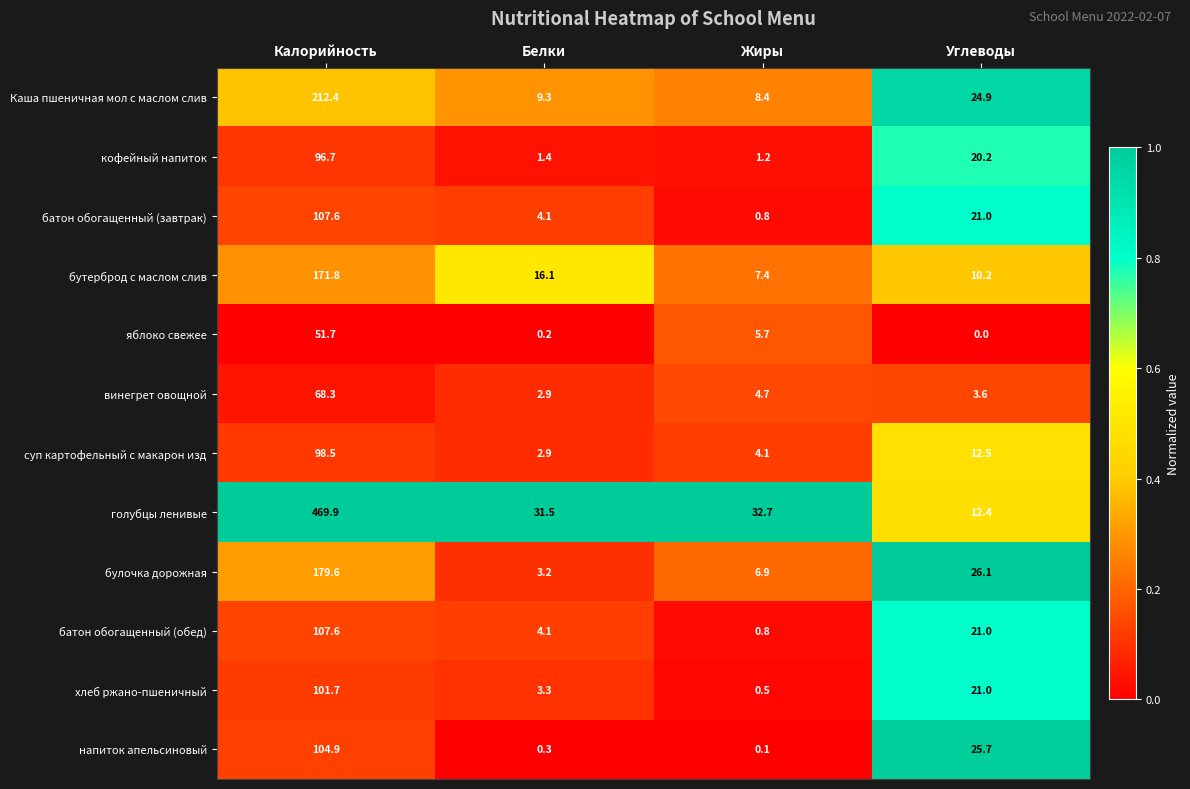

Is the value of хлеб ржано-пшеничный at Белки greater than the value of кофейный напиток at Углеводы?

No